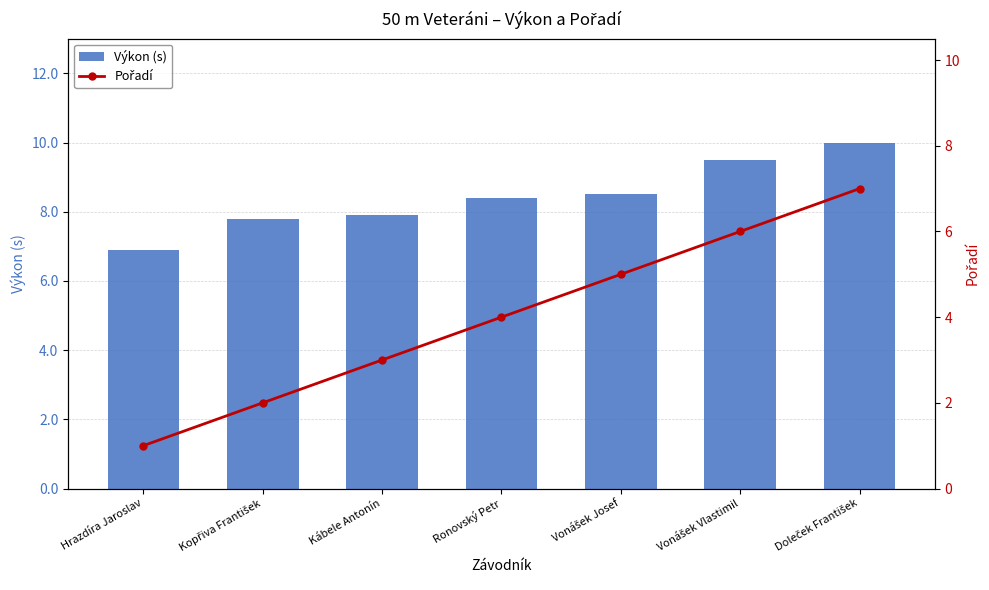

The Výkon (s) series shows 10.0 at Doleček František. True or false?

True